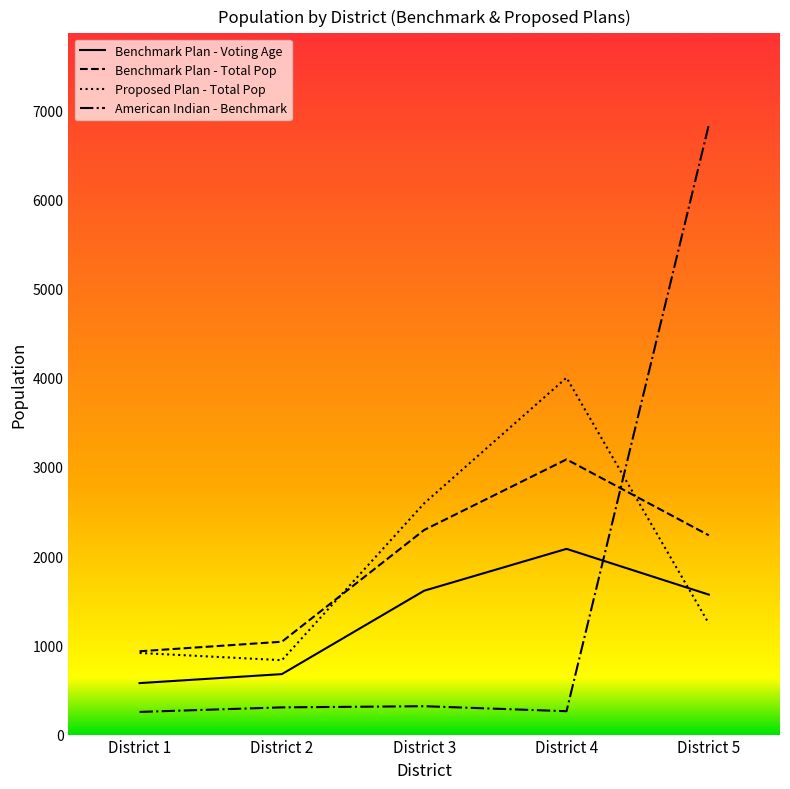

What is the difference between the highest and lowest values at District 1?

680